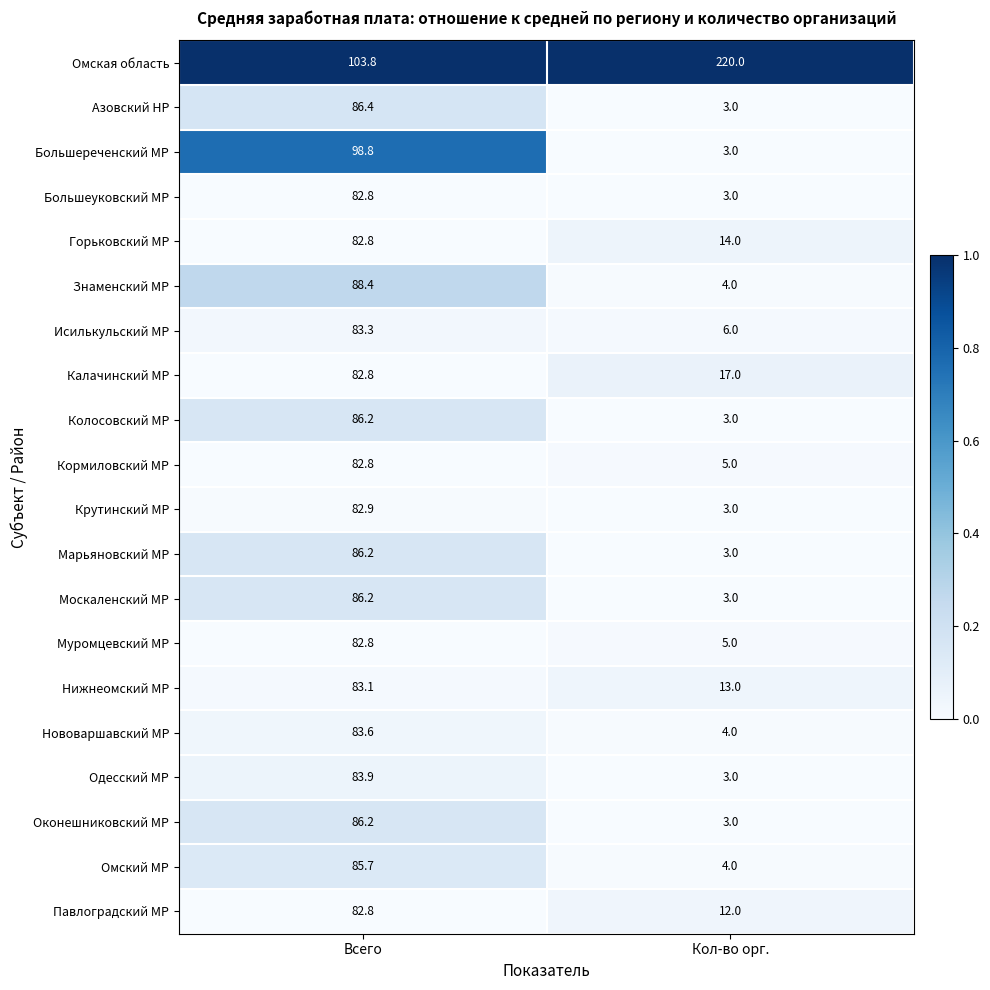

True or false: Омская область has a value of 103.8 at Всего.

True